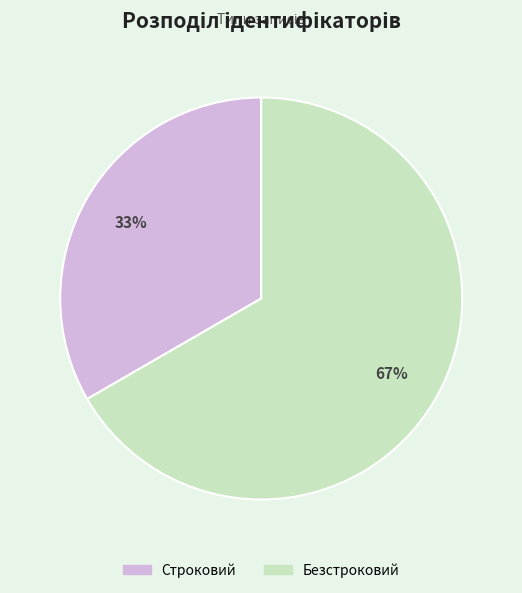

To the nearest percent, what is the combined percentage of Строковий and Безстроковий?

100%